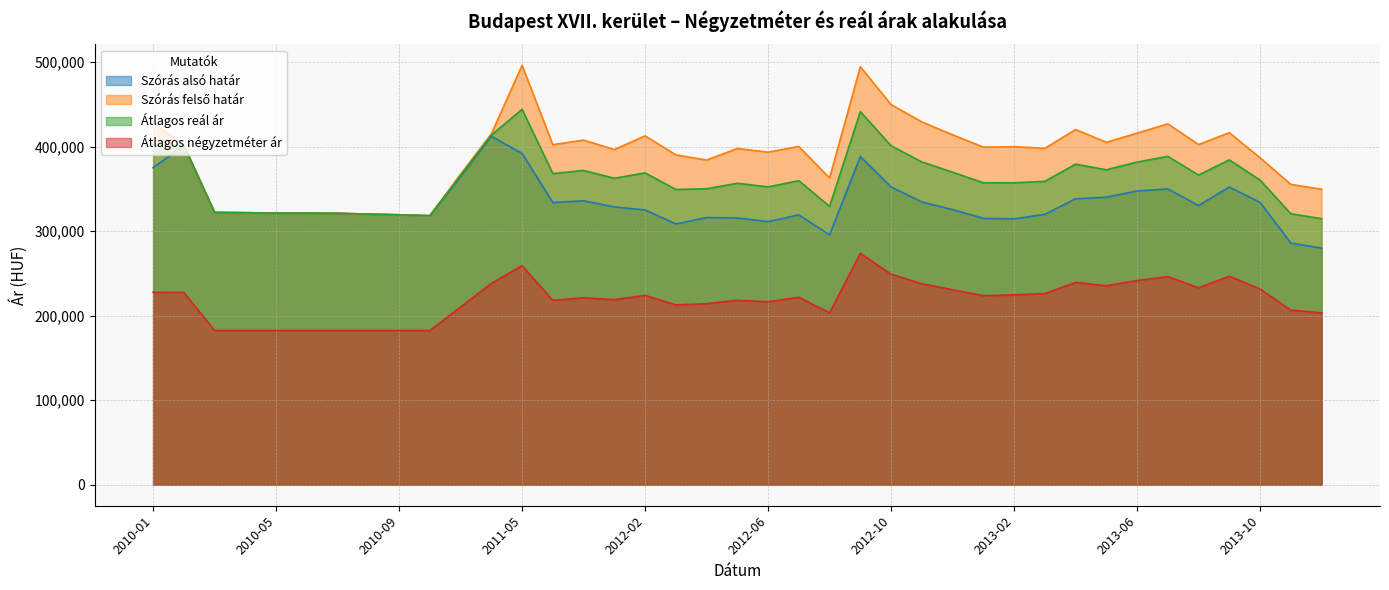

What is the difference between the maximum and minimum values in the Szórás felső határ series?

177915